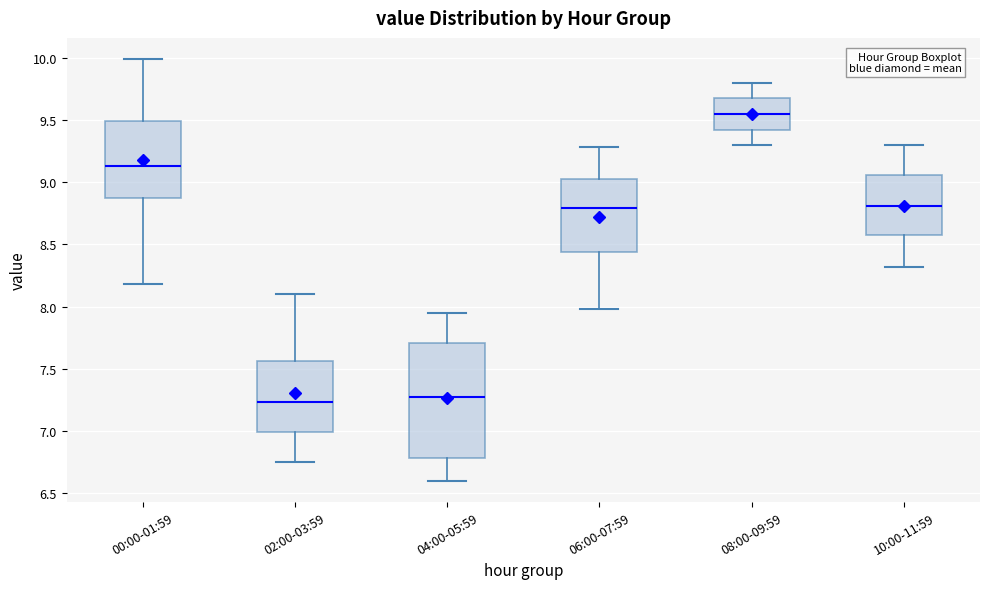

Reading left to right, transcribe this box plot: for each box, give where its median line is, the range the box spans, and where its two whiskers end, as read against the y-axis. The values are not printed on the chart, so give them approximately, as read against the axis.

00:00-01:59: median 9.15, box 8.90 to 9.50, whiskers 8.20 to 10.00
02:00-03:59: median 7.25, box 7.00 to 7.55, whiskers 6.75 to 8.10
04:00-05:59: median 7.30, box 6.80 to 7.70, whiskers 6.60 to 7.95
06:00-07:59: median 8.80, box 8.45 to 9.05, whiskers 8.00 to 9.30
08:00-09:59: median 9.55, box 9.40 to 9.70, whiskers 9.30 to 9.80
10:00-11:59: median 8.80, box 8.55 to 9.05, whiskers 8.30 to 9.30